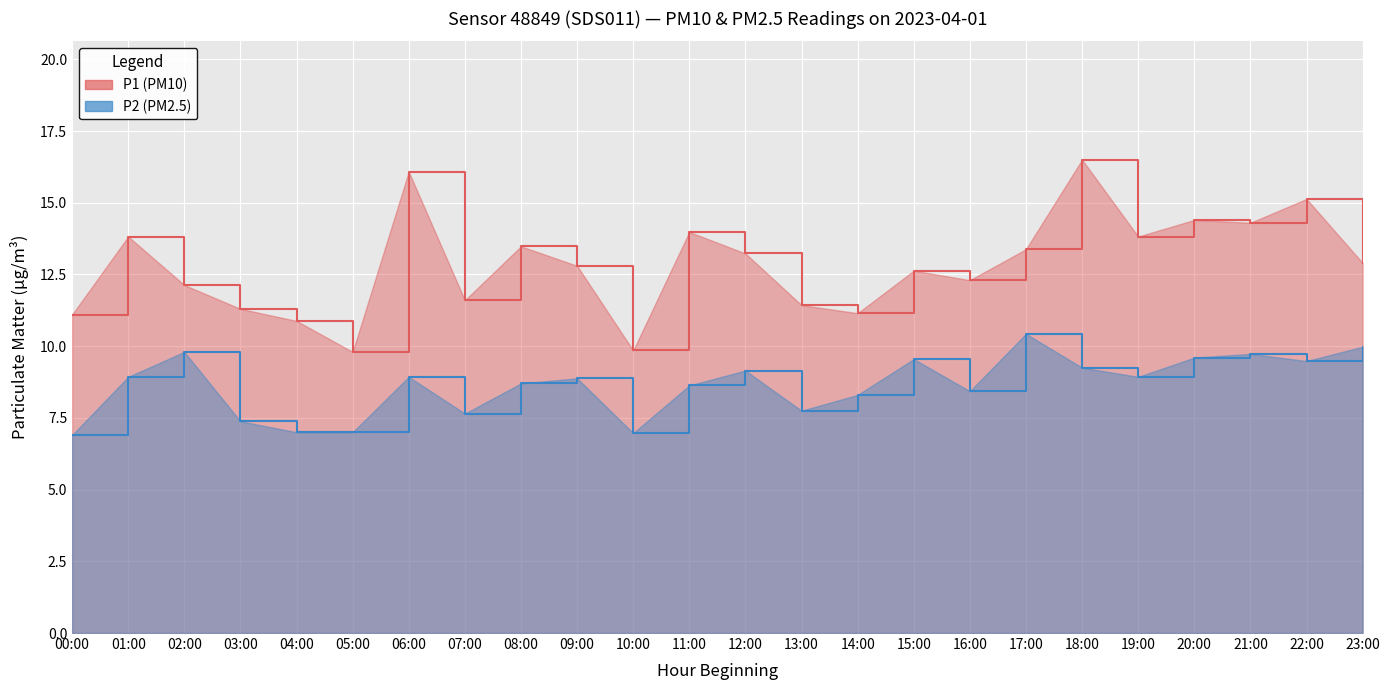

At which category is the sum across all series the highest?

18:00